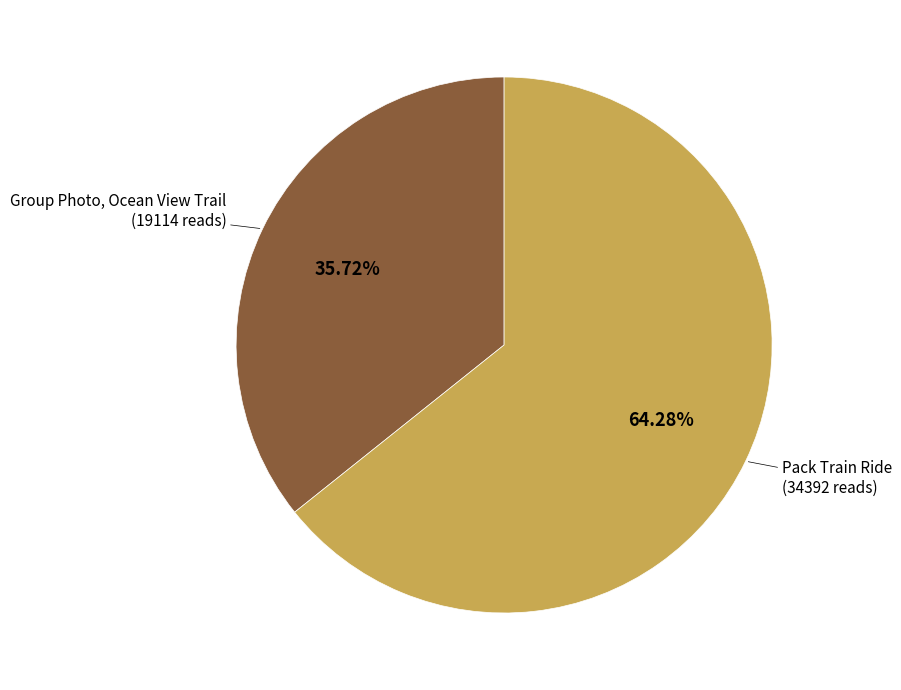

Is there a majority slice in this chart?

Yes